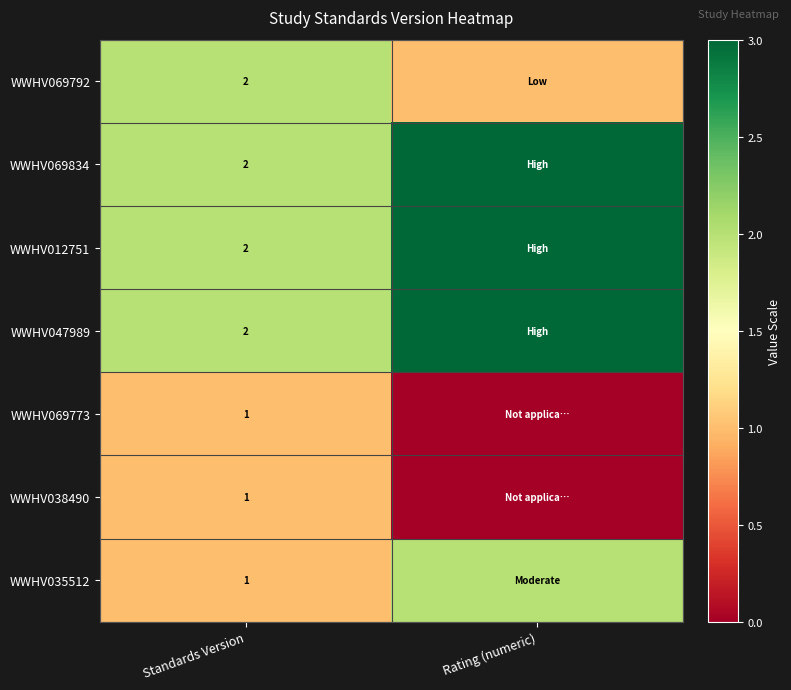

What is the total value across all series at Rating (numeric)?

12